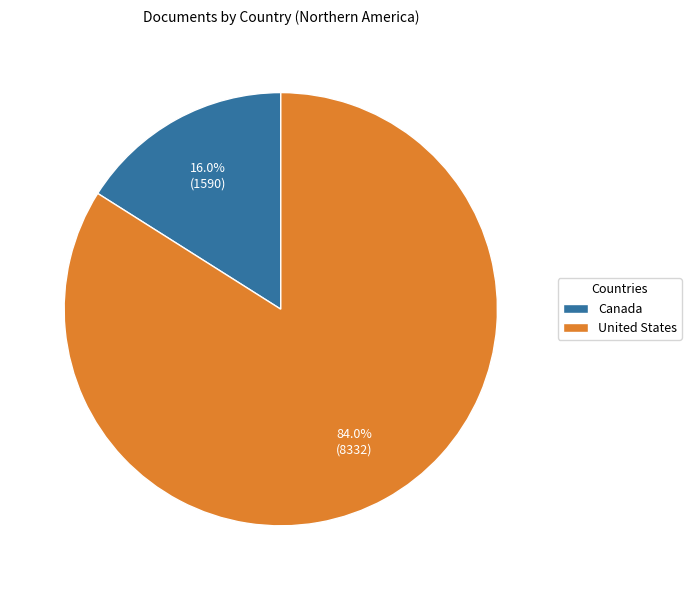

Which category has the biggest portion of the pie?

United States